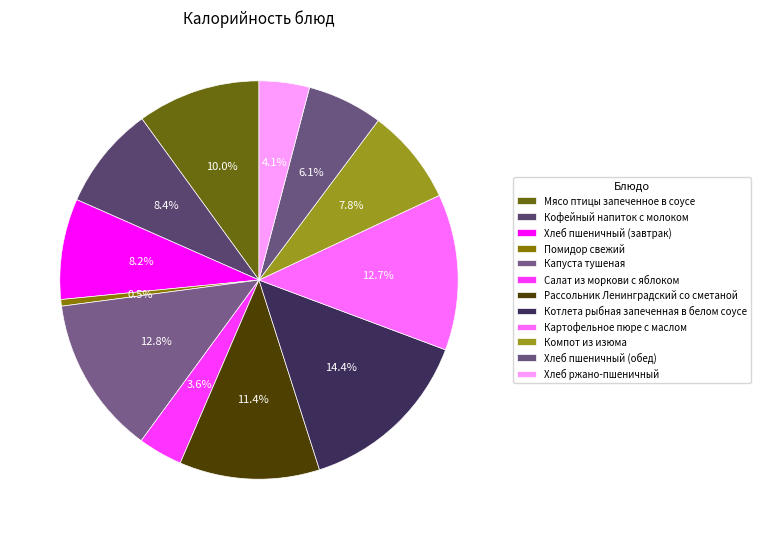

Combined, do Кофейный напиток с молоком and Помидор свежий account for over 50%?

No